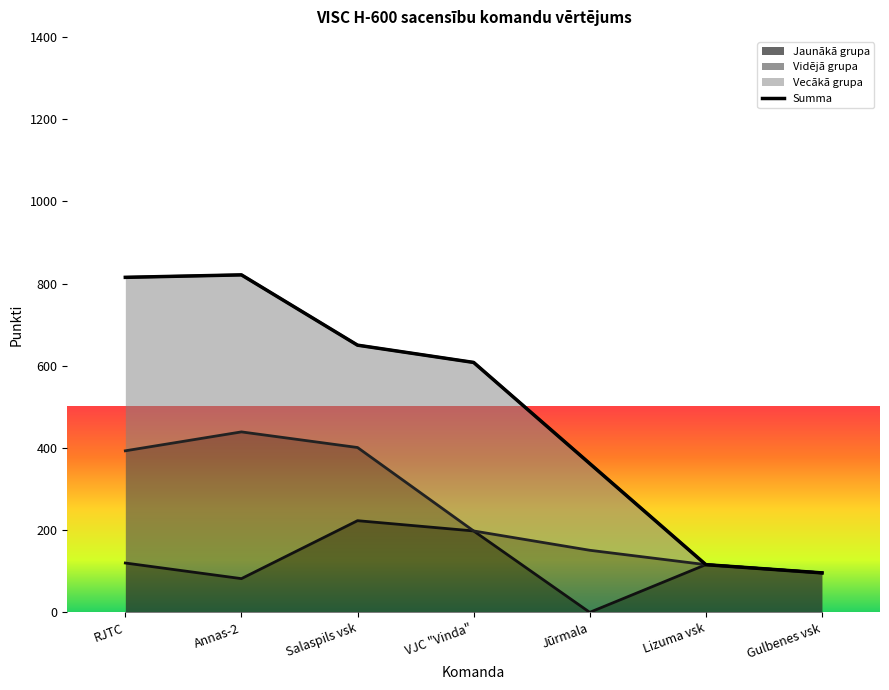

Does the chart have visible grid lines?

No